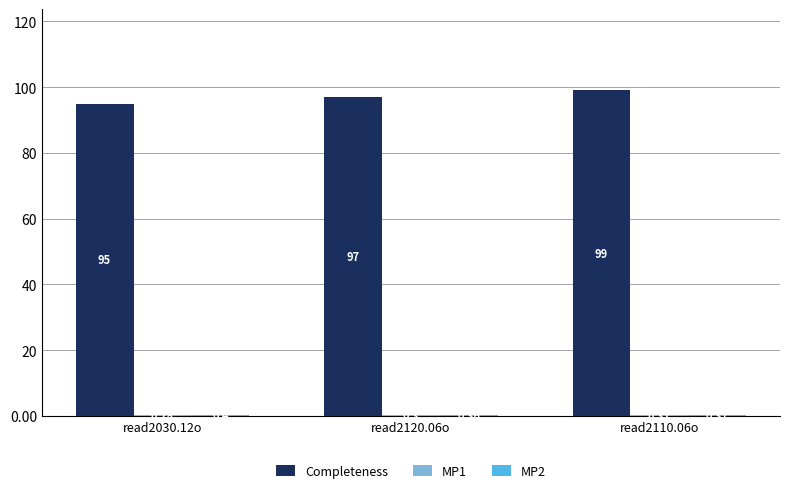

At which category is the sum across all series the highest?

read2110.06o